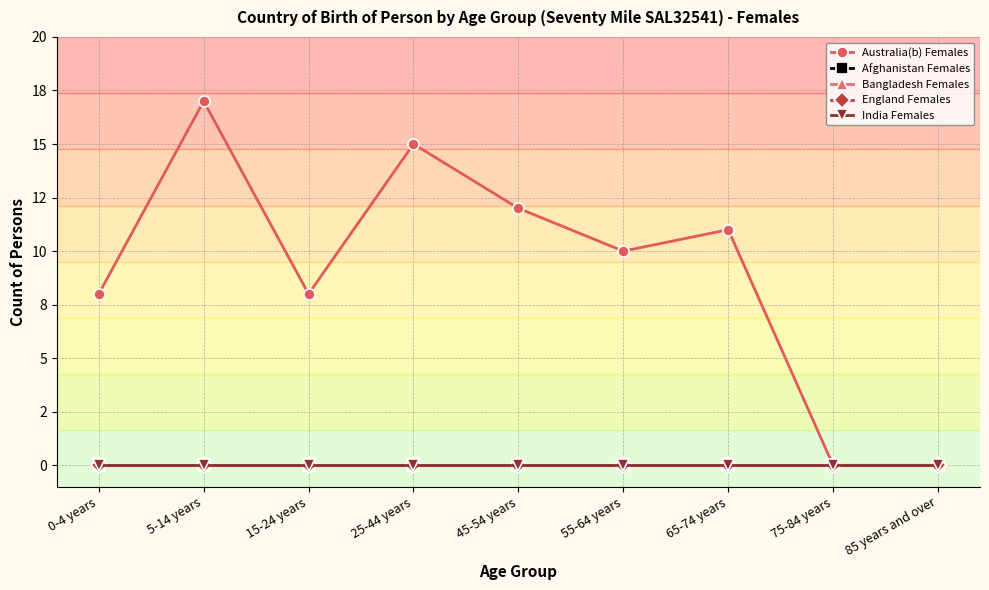

Is this an area chart (filled region under the line)?

No